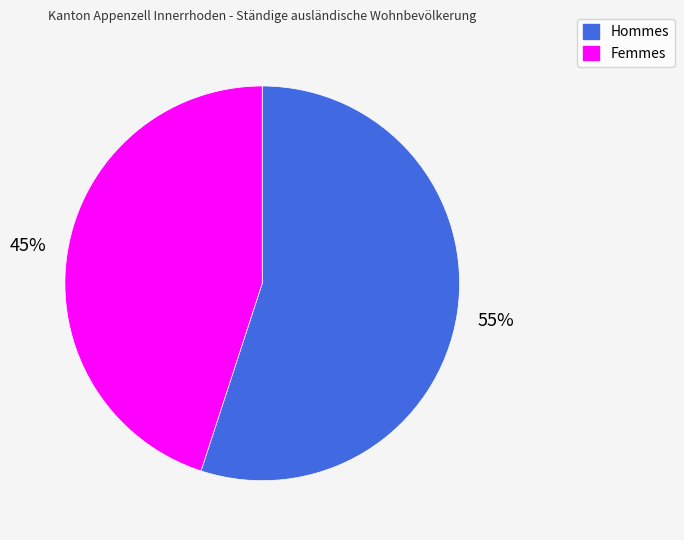

What percentage is the Femmes slice, to the nearest percent?

45%